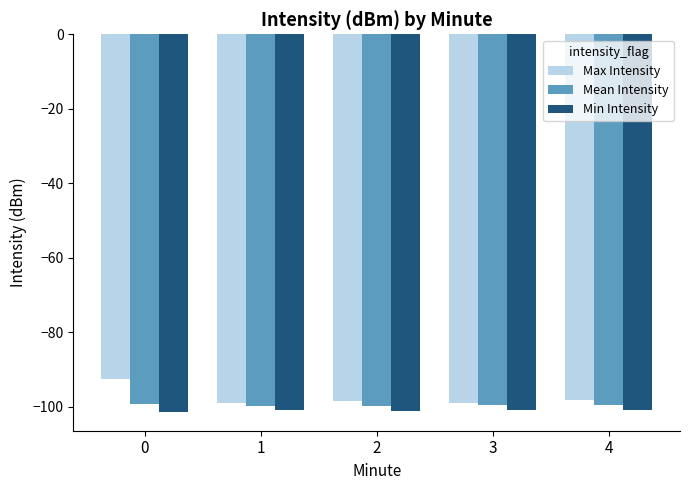

Count the number of categories in the chart.

5